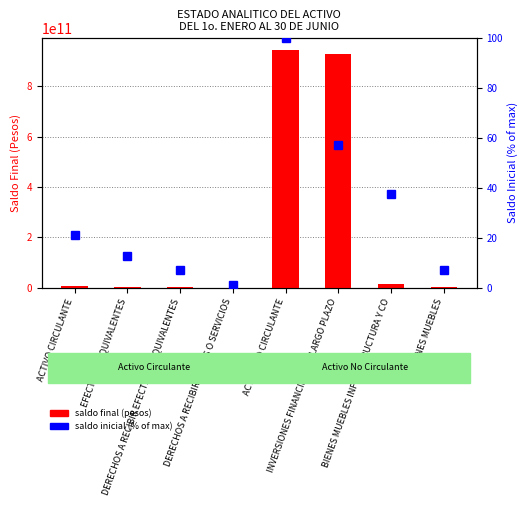

Reading left to right, extract all data points from this chart.

saldo final (pesos): ACTIVO CIRCULANTE=7613500607.0	EFECTIVO Y EQUIVALENTES=4144381870.0	DERECHOS A RECIBIR EFECTIVO O EQUIVALENTES=2402562803.0	DERECHOS A RECIBIR BIENES O SERVICIOS=1065973400.0	ACTIVO NO CIRCULANTE=943866685663.0	INVERSIONES FINANCIERAS A LARGO PLAZO=925566981687.0	BIENES MUEBLES INFRAESTRUCTURA Y CO=16051530539.0	BIENES MUEBLES=3012895679.0
saldo inicial (% of max): ACTIVO CIRCULANTE=21.1	EFECTIVO Y EQUIVALENTES=12.7	DERECHOS A RECIBIR EFECTIVO O EQUIVALENTES=7.3	DERECHOS A RECIBIR BIENES O SERVICIOS=1.1	ACTIVO NO CIRCULANTE=100.0	INVERSIONES FINANCIERAS A LARGO PLAZO=57.1	BIENES MUEBLES INFRAESTRUCTURA Y CO=37.7	BIENES MUEBLES=7.0